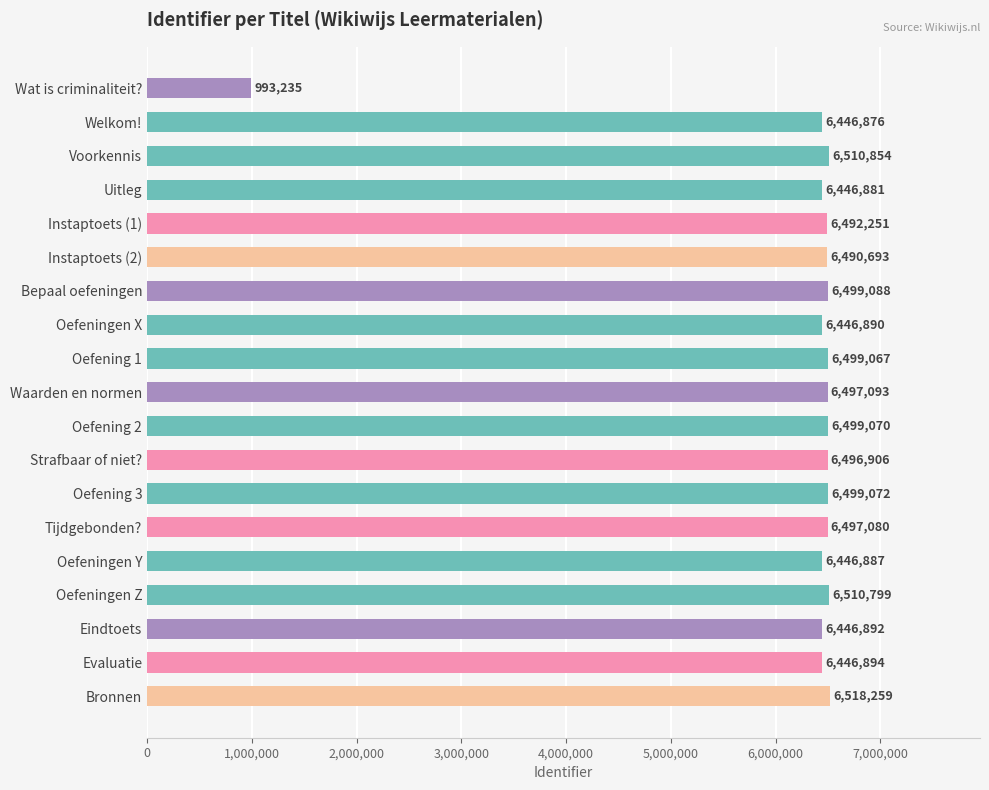

What is the label of the 13th bar from the bottom?

Bepaal oefeningen